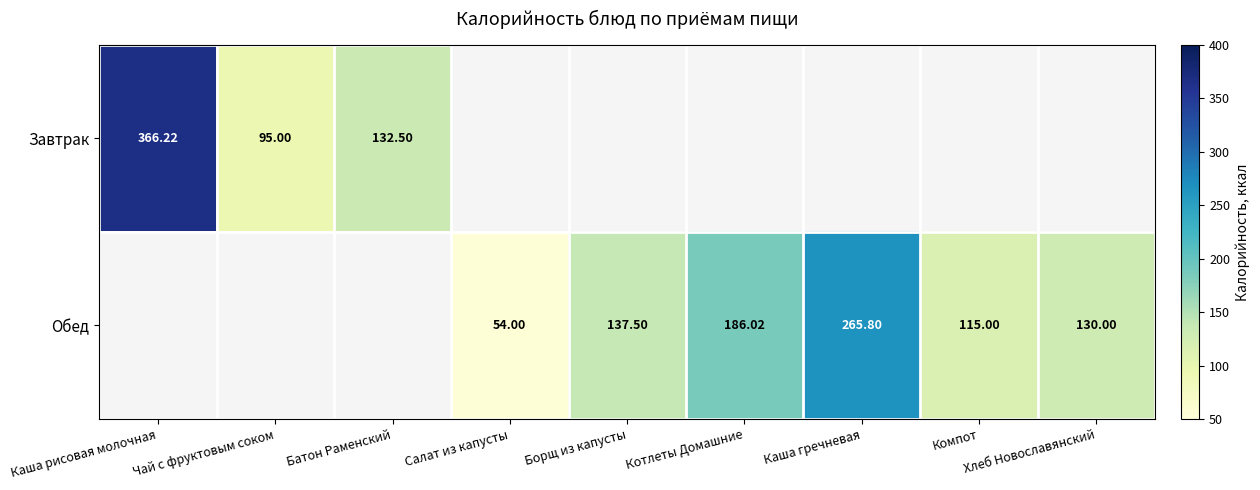

How many positive values does the Завтрак series have?

3